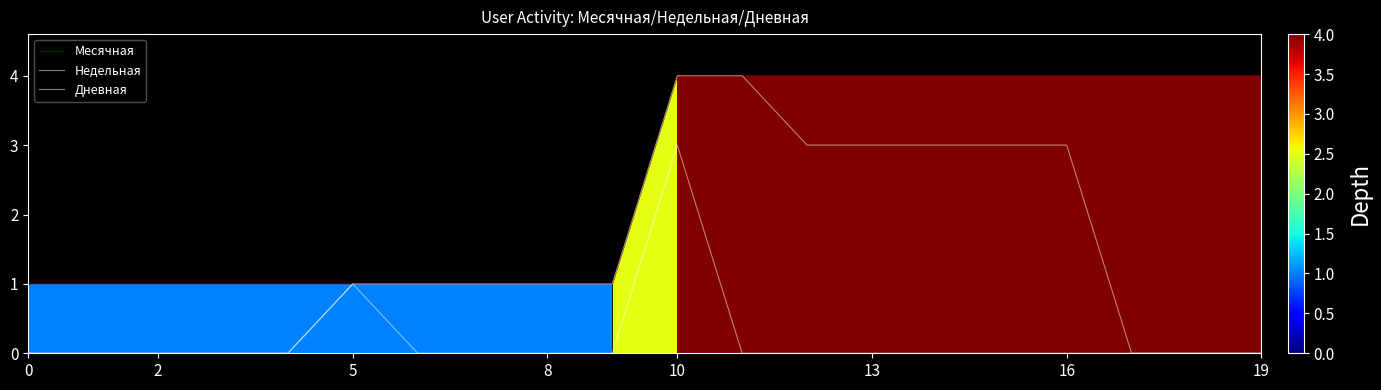

Does the chart display data point markers on the line(s)?

No